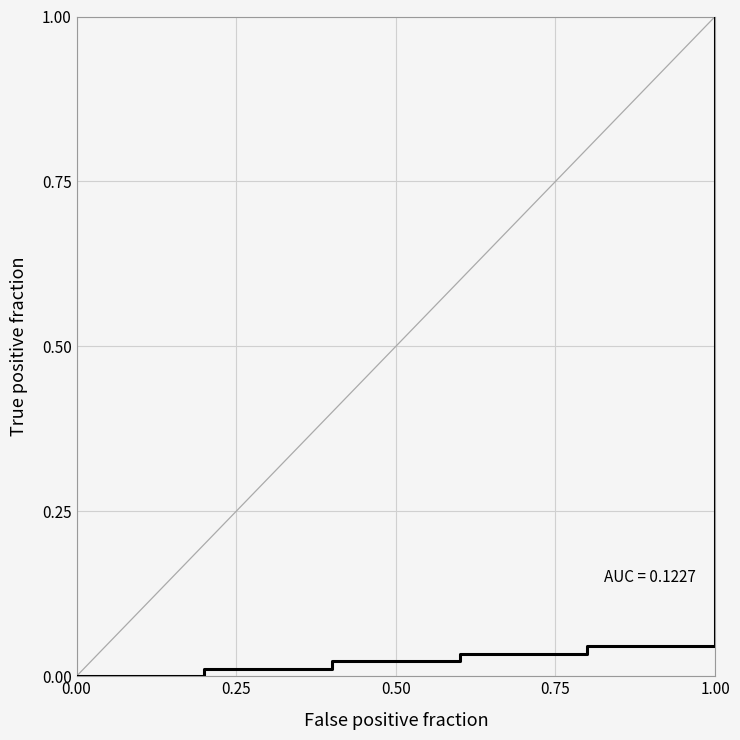

Between 1.25 and 0.75, which is larger?

1.25